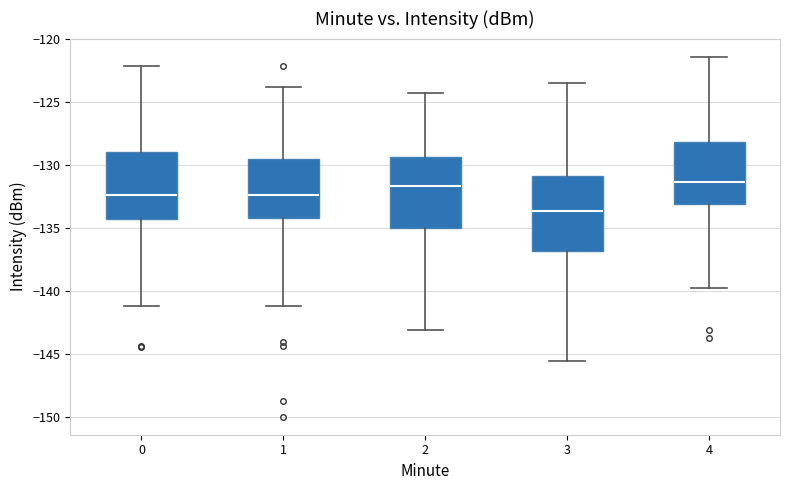

Reading left to right, transcribe this box plot: for each box, give where its median line is, the range the box spans, and where its two whiskers end, as read against the y-axis. The values are not printed on the chart, so give them approximately, as read against the axis.

0: median -132.5, box -134.5 to -129.0, whiskers -141.0 to -122.0
1: median -132.5, box -134.0 to -129.5, whiskers -141.0 to -124.0
2: median -131.5, box -135.0 to -129.5, whiskers -143.0 to -124.5
3: median -133.5, box -137.0 to -131.0, whiskers -145.5 to -123.5
4: median -131.5, box -133.0 to -128.0, whiskers -140.0 to -121.5